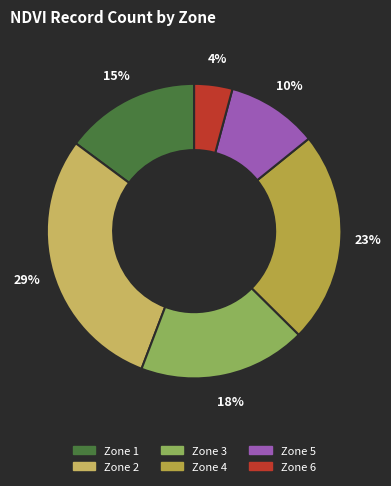

Which category has the smallest portion of the pie?

Zone 6